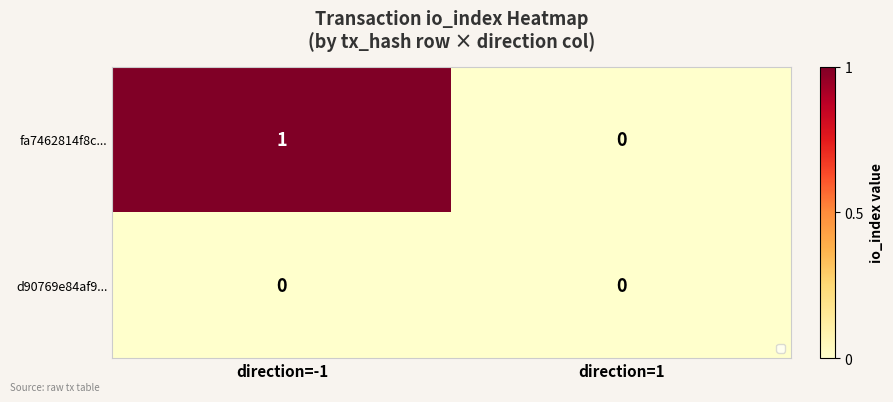

Count the number of categories in the chart.

2